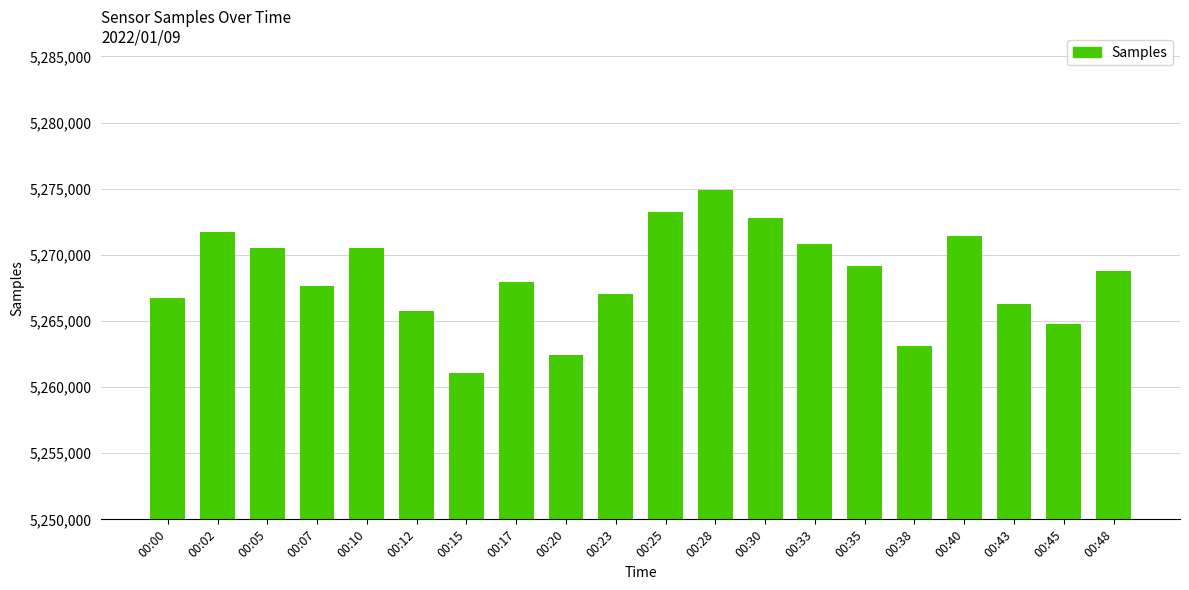

Approximately how many times larger is the value at 00:20 compared to 00:23?

1.0